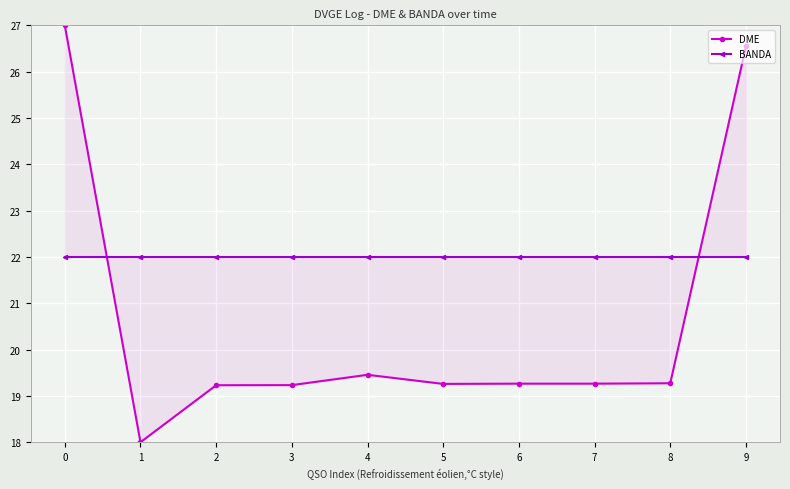

How many lines are shown in the chart?

2